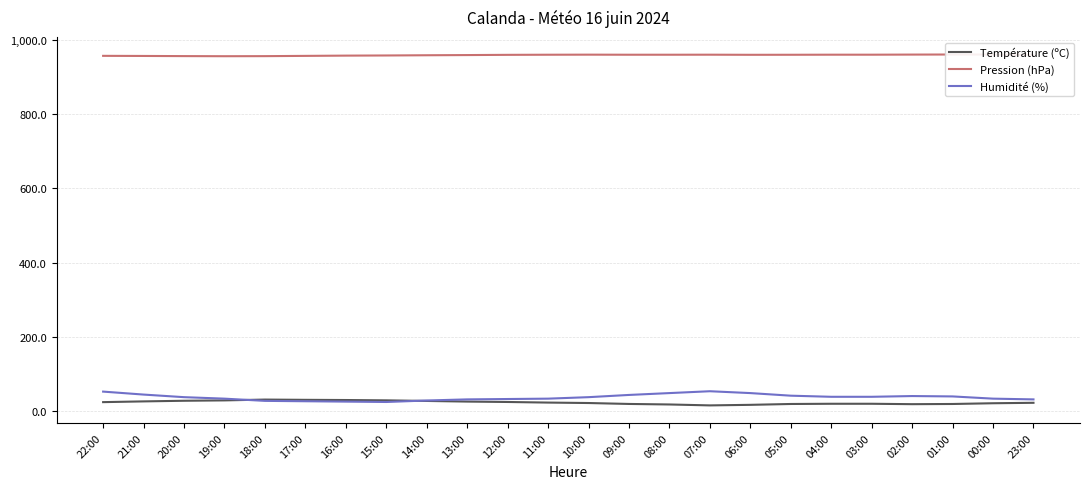

What is the value of the Humidité (%) point at the 20th from the left?

38.0